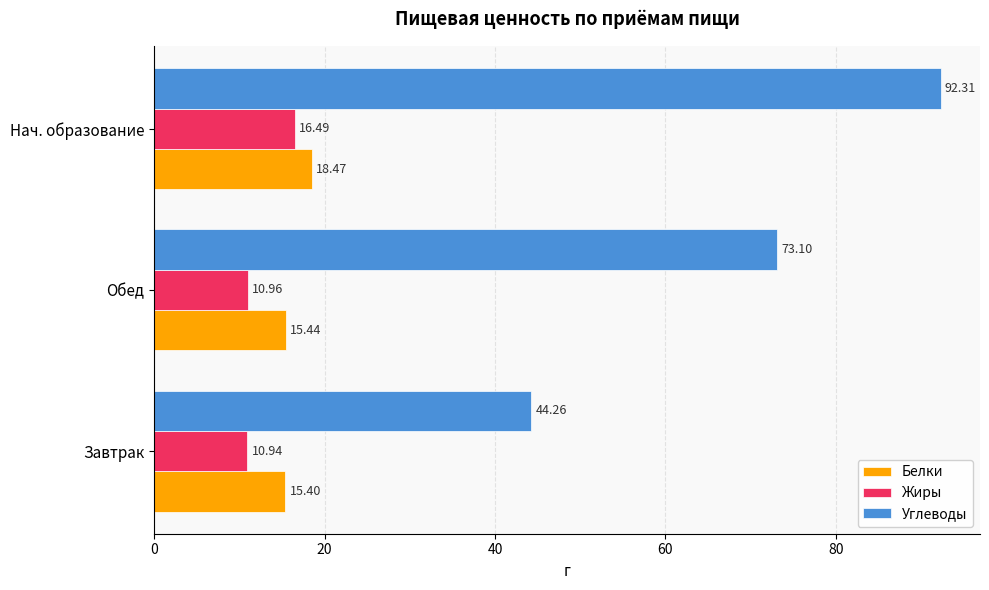

Which series has the largest range (max minus min)?

Углеводы